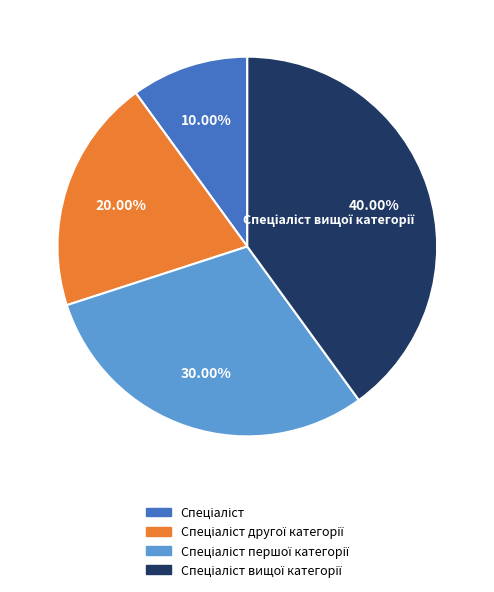

How many slices are in this pie chart?

4